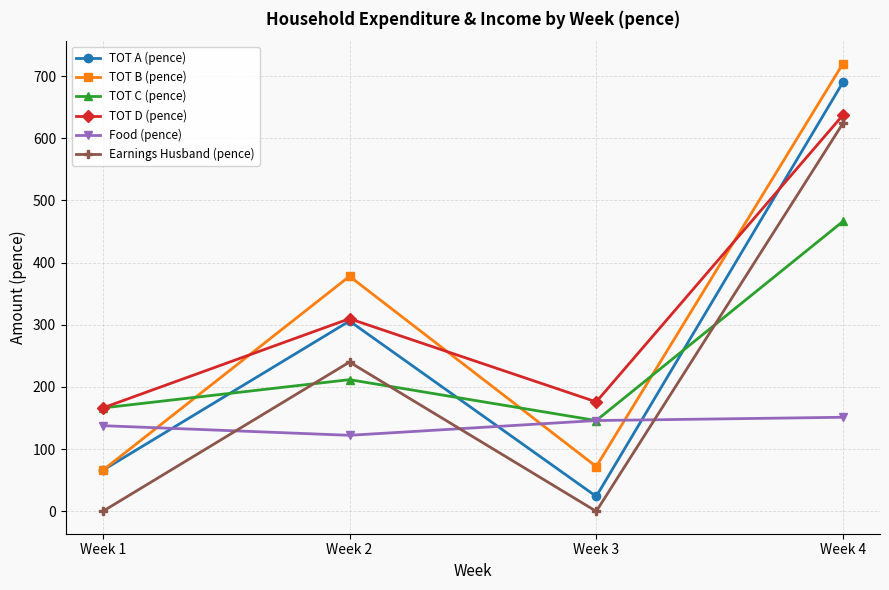

How many values in the Food (pence) series are below 146?

2